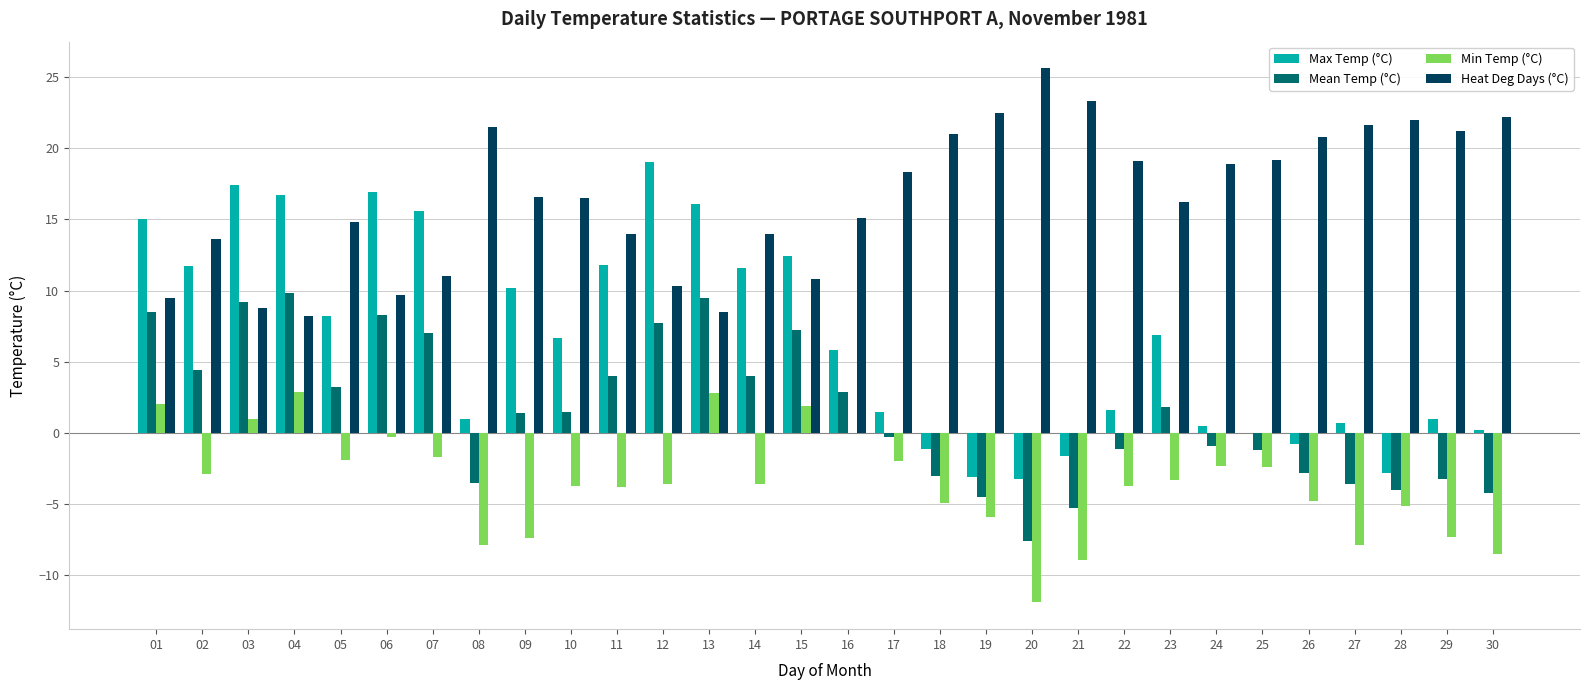

The Max Temp (°C) series shows -0.9 at 20. True or false?

False